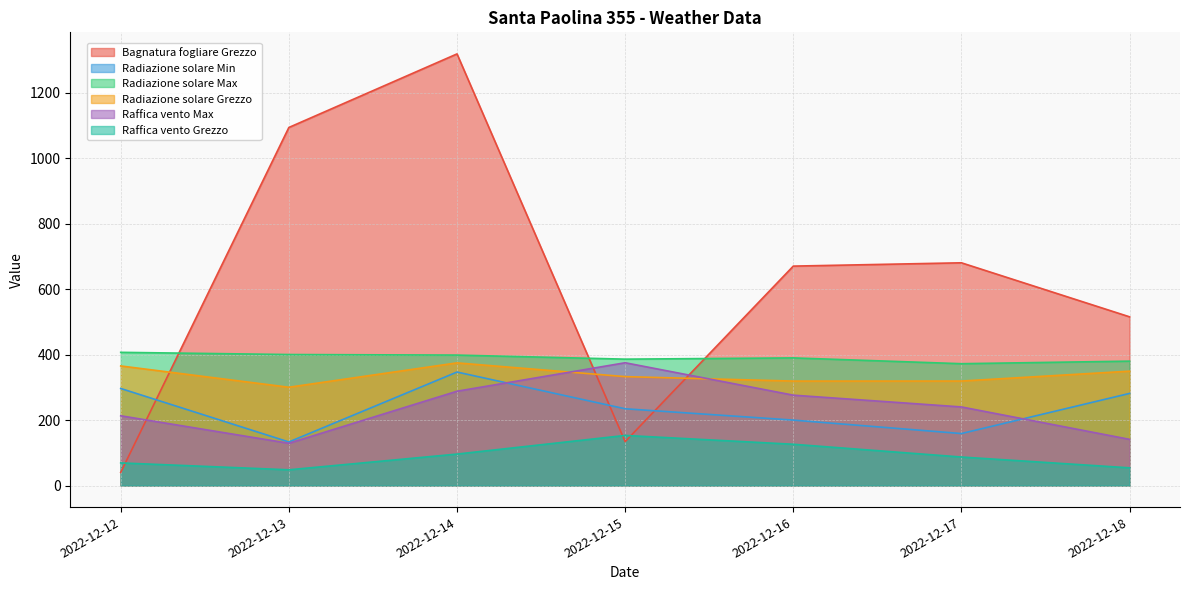

The Radiazione solare Max series shows 389.8 at 2022-12-16. True or false?

True